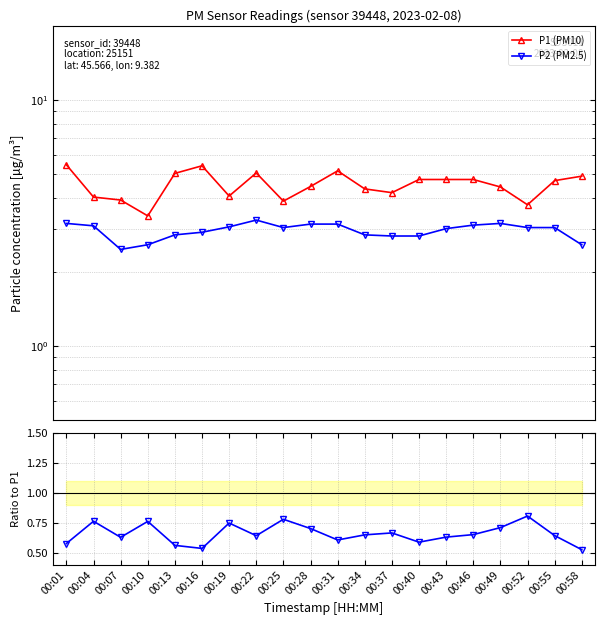

Reading left to right, transcribe all the data shown in this chart.

P1 (PM10): 00:01=5.5	00:04=4.0	00:07=3.9	00:10=3.4	00:13=5.0	00:16=5.4	00:19=4.1	00:22=5.0	00:25=3.9	00:28=4.5	00:31=5.2	00:34=4.3	00:37=4.2	00:40=4.8	00:43=4.8	00:46=4.8	00:49=4.4	00:52=3.8	00:55=4.7	00:58=4.9
P2 (PM2.5): 00:01=3.1	00:04=3.1	00:07=2.5	00:10=2.6	00:13=2.8	00:16=2.9	00:19=3.0	00:22=3.2	00:25=3.0	00:28=3.1	00:31=3.1	00:34=2.8	00:37=2.8	00:40=2.8	00:43=3.0	00:46=3.1	00:49=3.1	00:52=3.0	00:55=3.0	00:58=2.6
P2/P1: 00:01=0.6	00:04=0.8	00:07=0.6	00:10=0.8	00:13=0.6	00:16=0.5	00:19=0.7	00:22=0.6	00:25=0.8	00:28=0.7	00:31=0.6	00:34=0.7	00:37=0.7	00:40=0.6	00:43=0.6	00:46=0.7	00:49=0.7	00:52=0.8	00:55=0.6	00:58=0.5